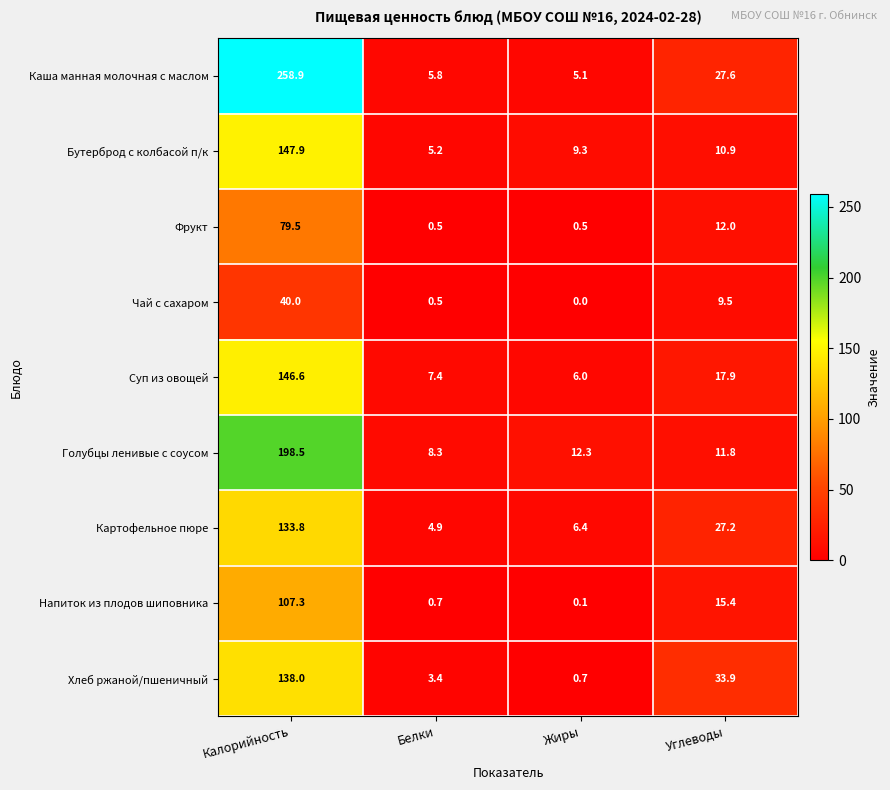

What is the difference between the second highest and minimum values in the Хлеб ржаной/пшеничный series?

33.2